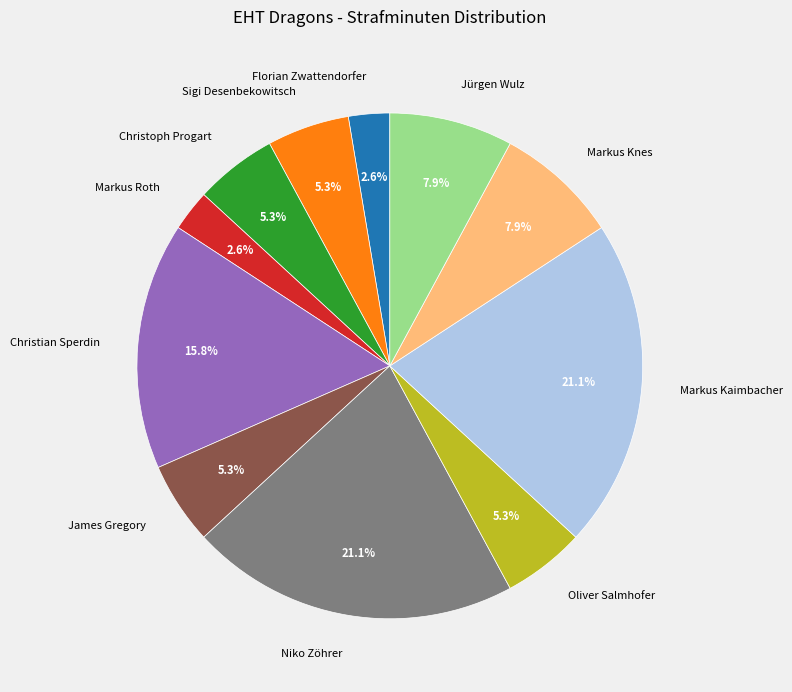

Is there any slice that represents more than half of the pie?

No